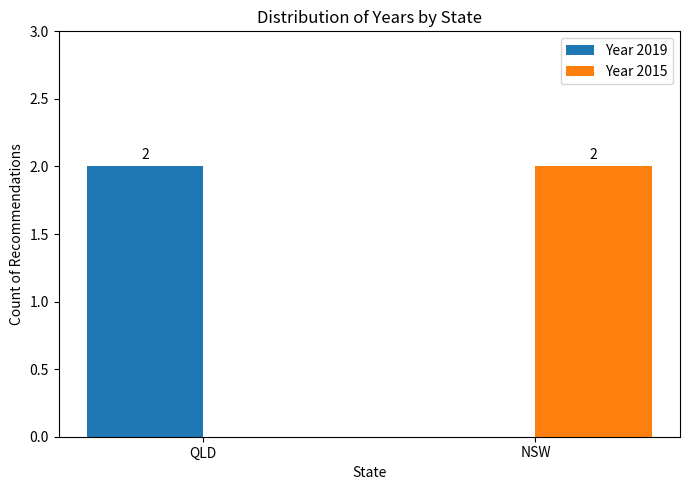

At which label is Year 2015 closest to 1?

QLD